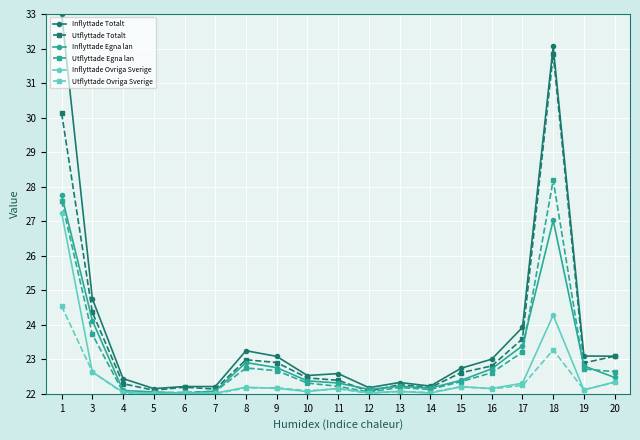

How many distinct data groups are displayed?

6